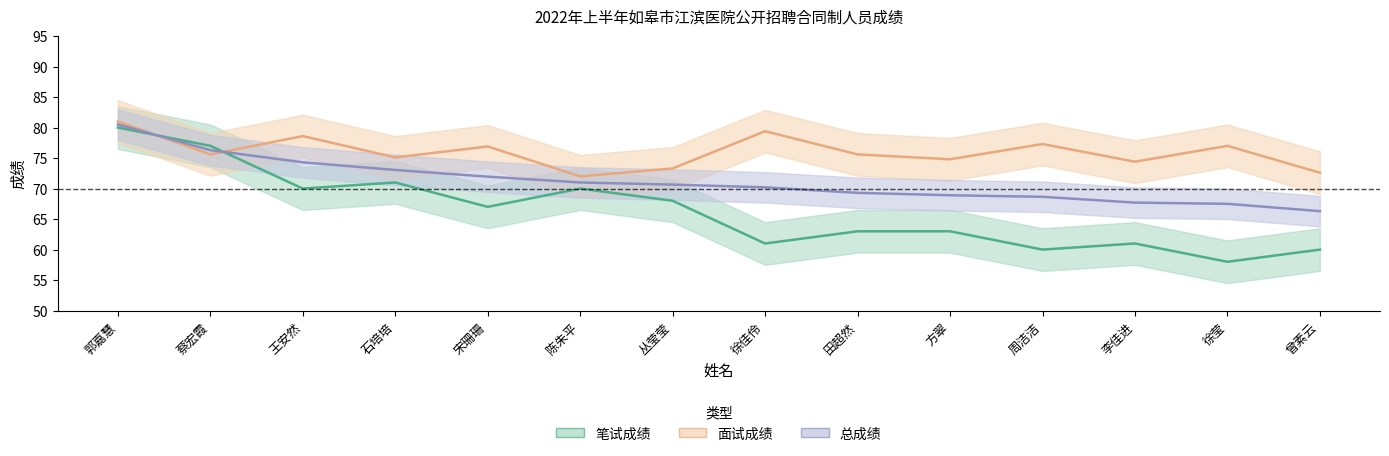

List the series in order of their peak value, highest first.

面试成绩, 总成绩, 笔试成绩